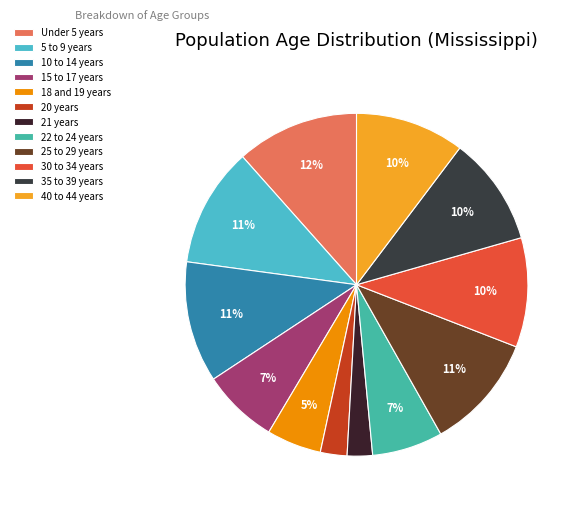

Is 30 to 34 years the majority of the pie?

No